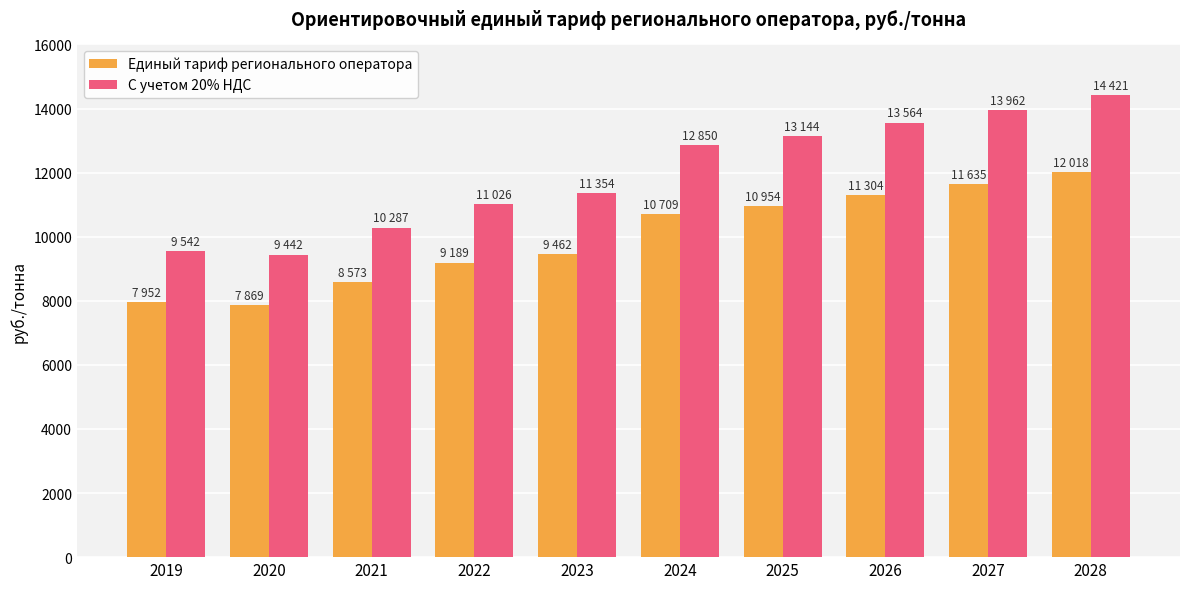

What is the difference between the maximum and second lowest values in the Единый тариф регионального оператора series?

4066